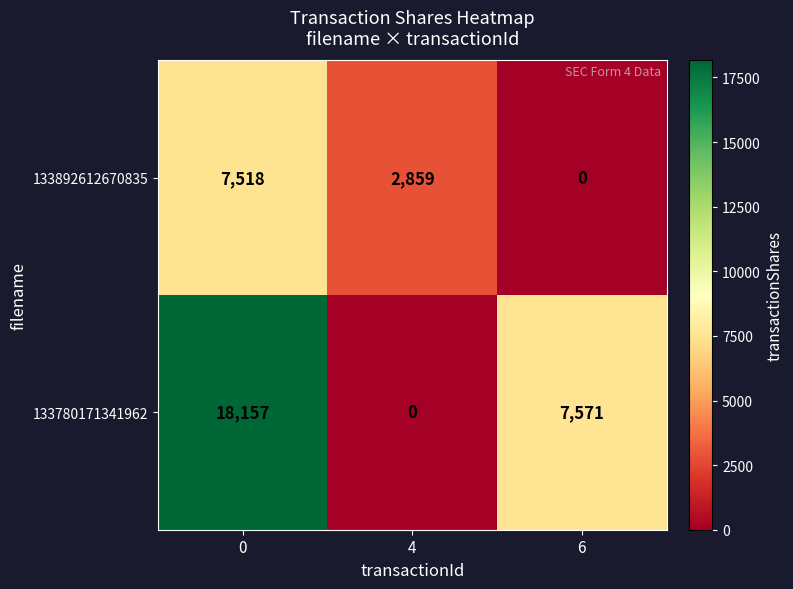

Is it true that 133892612670835 equals 7518 at 0?

True